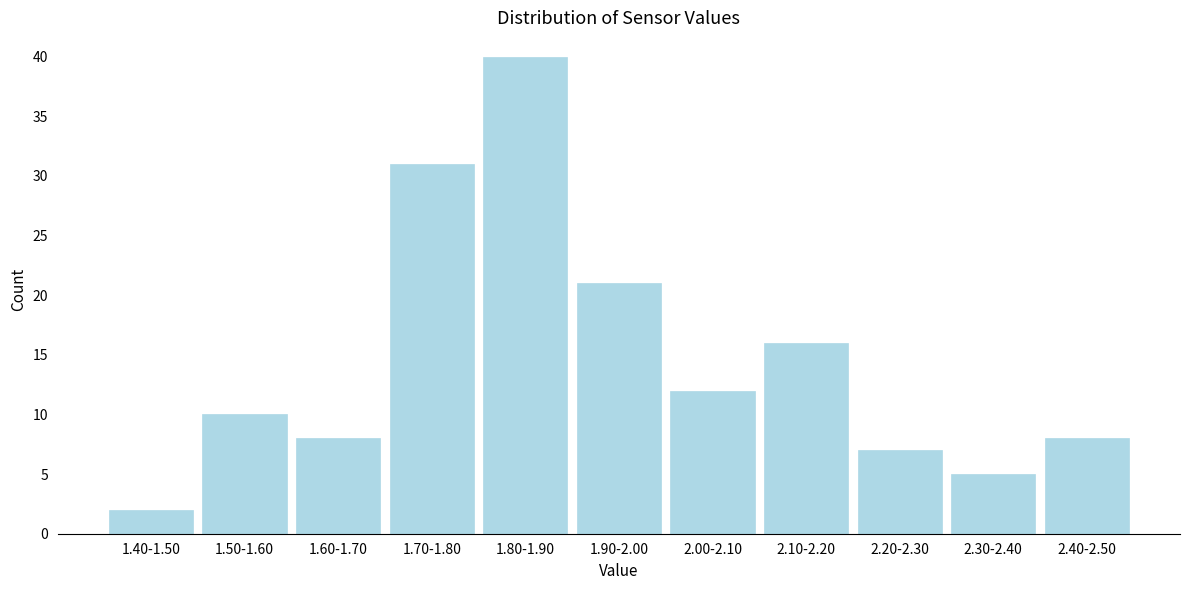

Reading left to right, list all the values displayed in this chart.

2	10	8	31	40	21	12	16	7	5	8